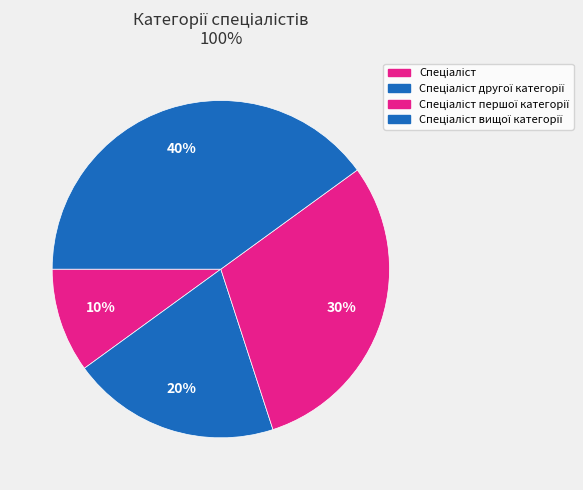

How many slices are in this pie chart?

4